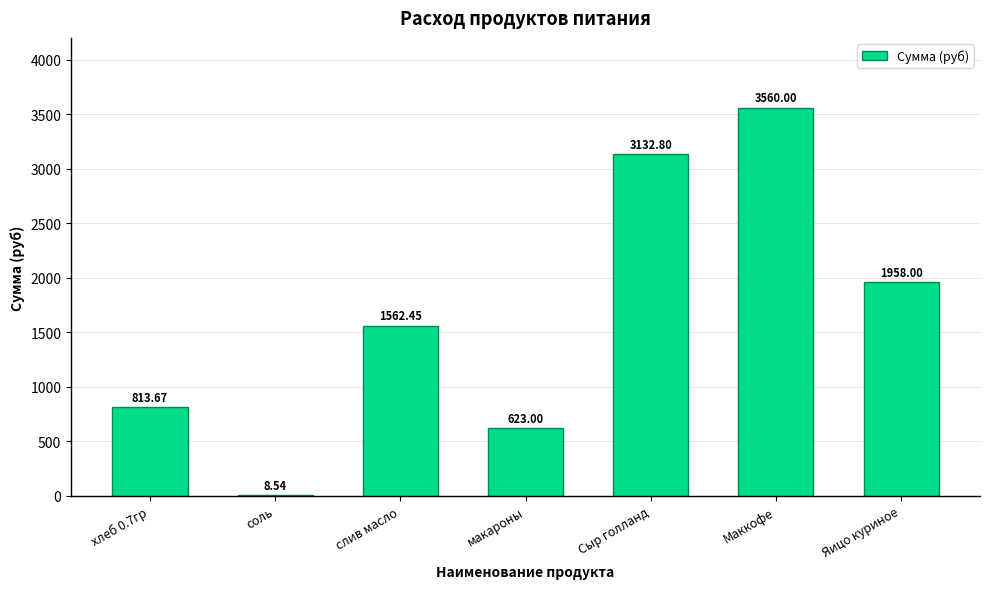

Where is the data nearest to the value 1784?

Яицо куриное